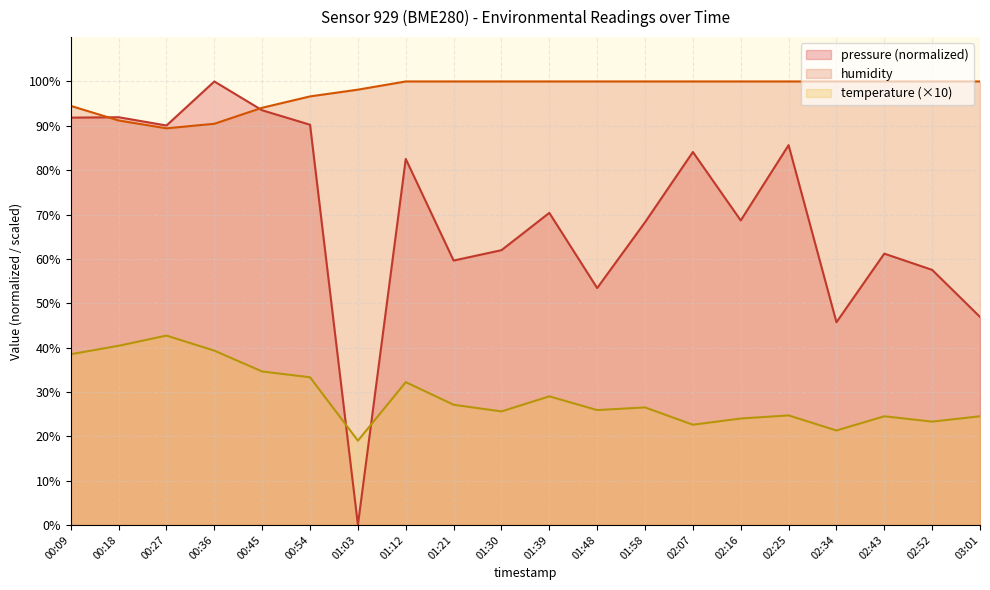

At 01:39, list the series in order from smallest to largest.

temperature (×10), pressure (normalized), humidity